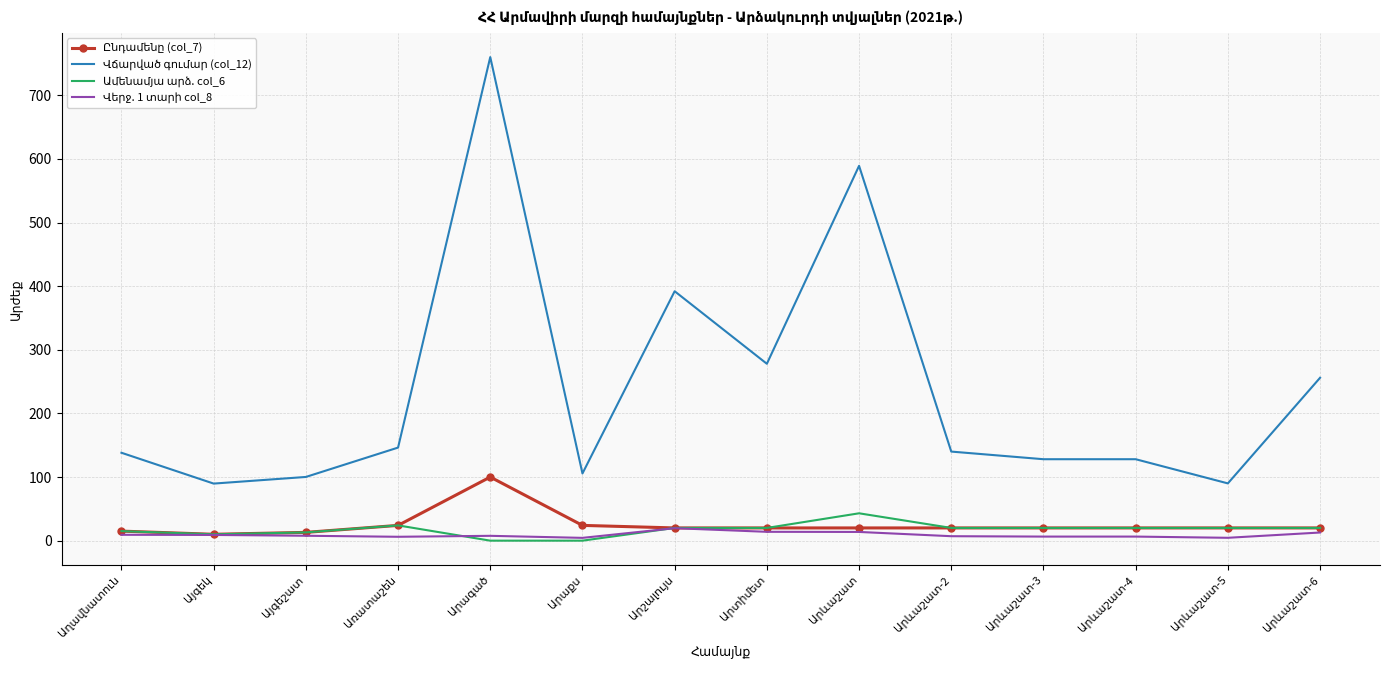

At Այգեկ, list the series in order from largest to smallest.

Վճարված գումար (col_12), Ընդամենը (col_7), Ամենամյա արձ. col_6, Վերջ. 1 տարի col_8